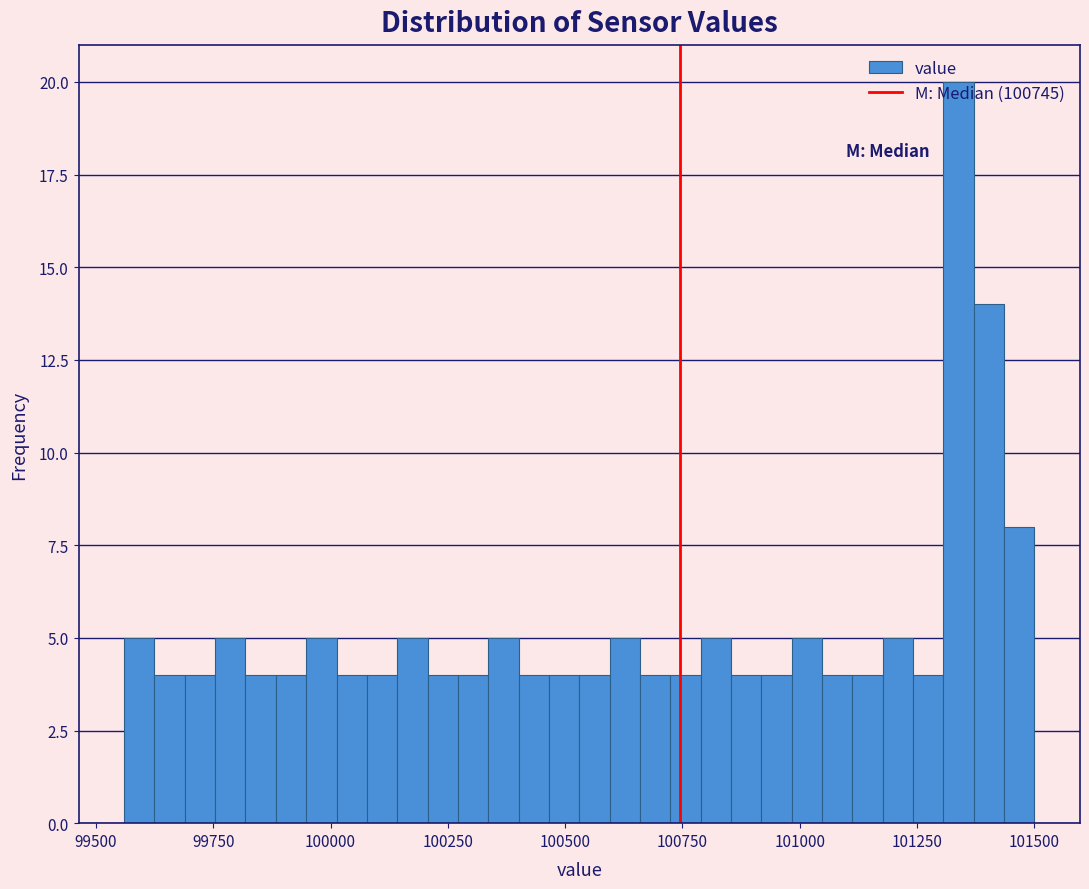

Read against the x-axis, roughly where is the centre of the tallest bar?

101350